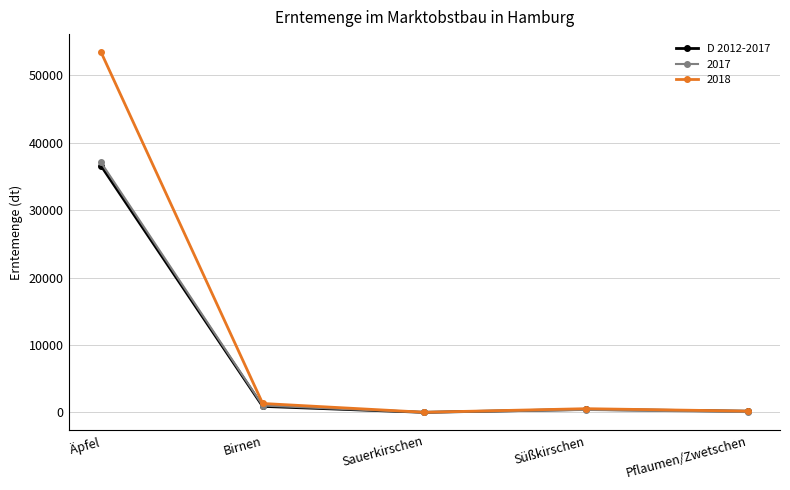

The 2018 series shows 1333 at Birnen. True or false?

True